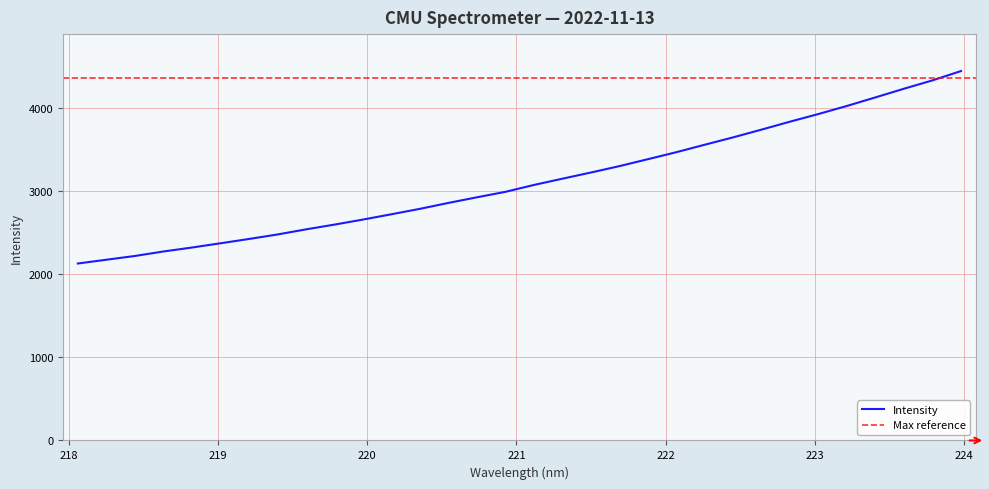

List the labels in order of value, largest first.

223.9802, 223.7895, 223.5987, 223.408, 223.2172, 223.0264, 222.8355, 222.6447, 222.4538, 222.263, 222.0721, 221.8812, 221.6902, 221.4993, 221.3083, 221.1174, 220.9264, 220.7354, 220.5444, 220.3533, 220.1623, 219.9712, 219.7801, 219.589, 219.3979, 219.2067, 219.0156, 218.8244, 218.6332, 218.442, 218.2508, 218.0596